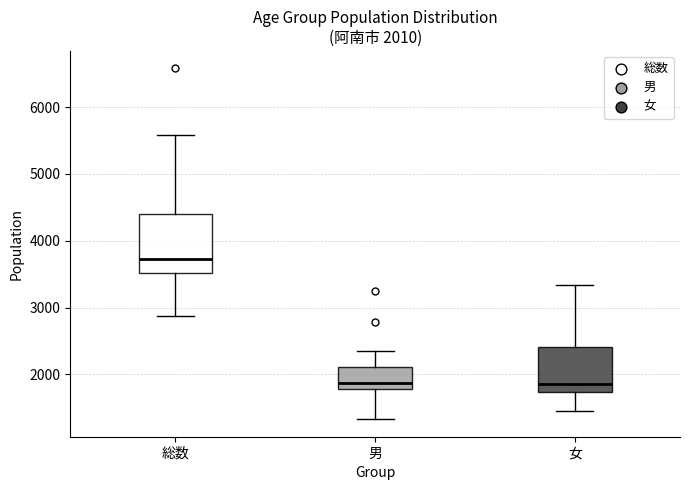

Which box is the tallest, from its lower edge to its upper edge?

総数